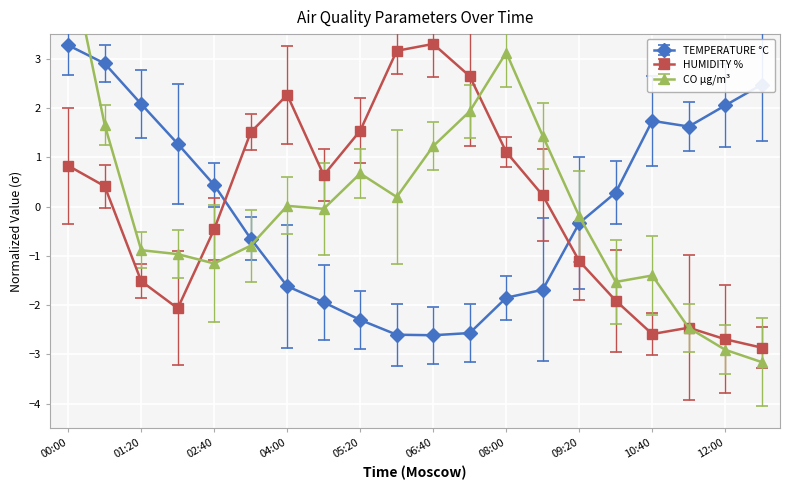

Which label corresponds to the smallest value in the chart?

12:40